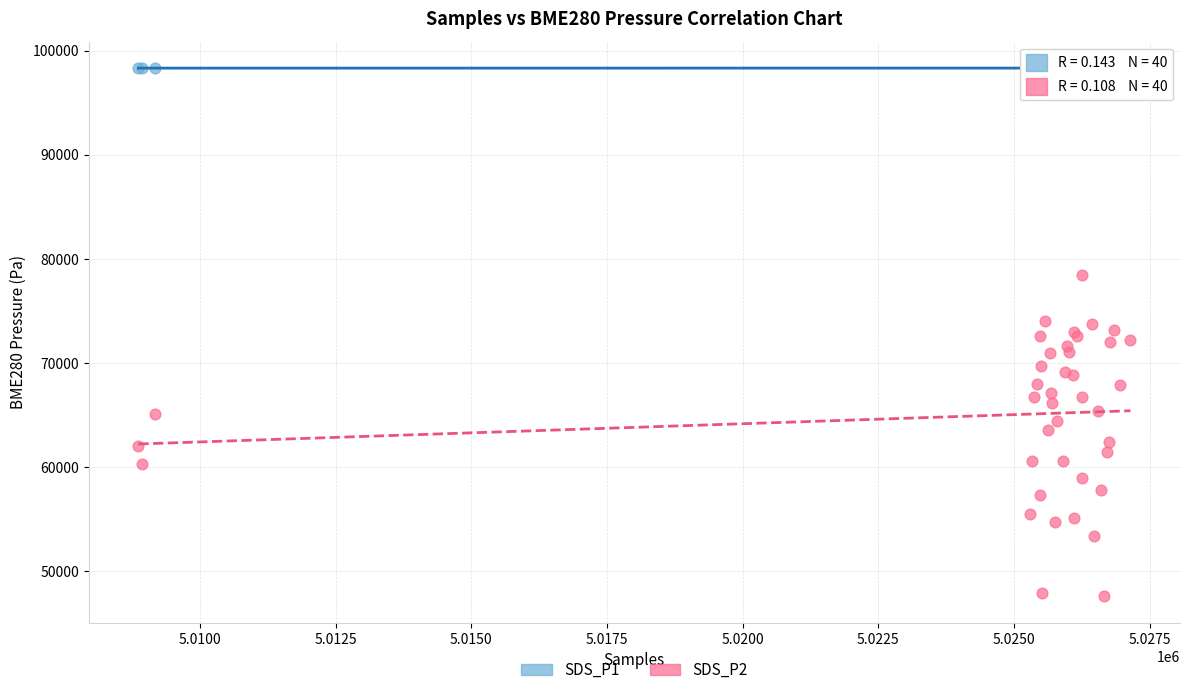

What are all the series names shown in the legend?

SDS_P1, SDS_P2